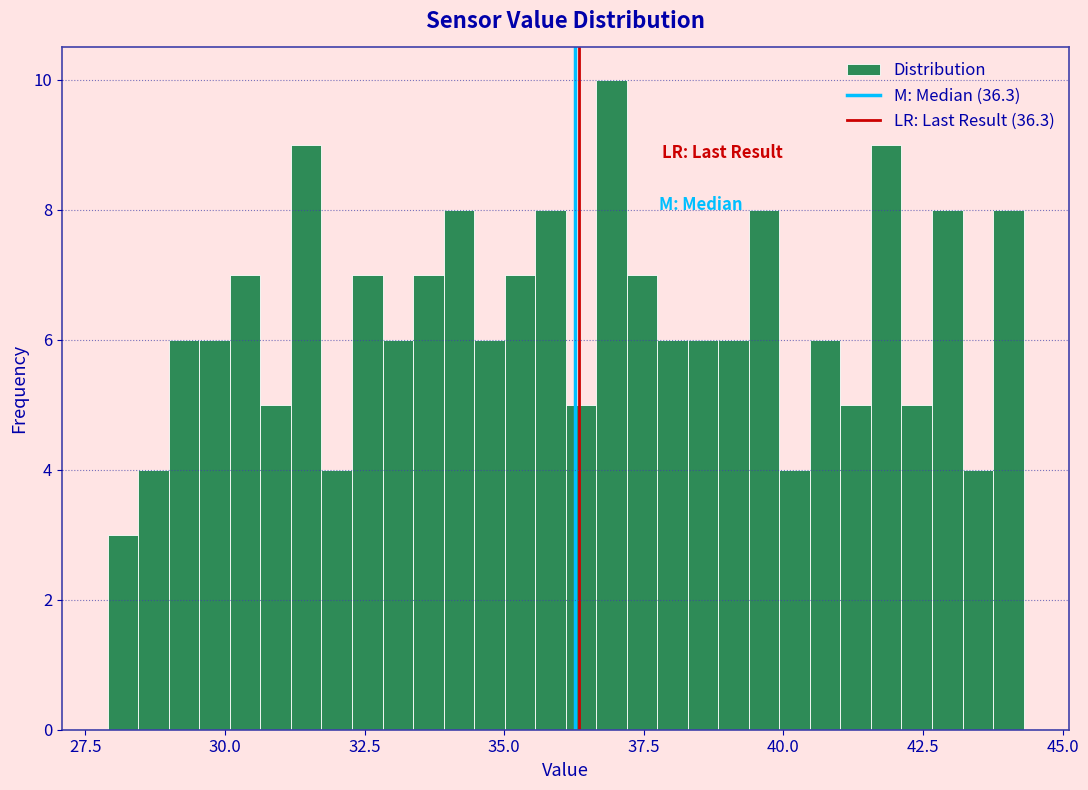

Around what value on the x-axis is the tallest bar? Give the approximate position of its centre, as read against the axis.

37.0